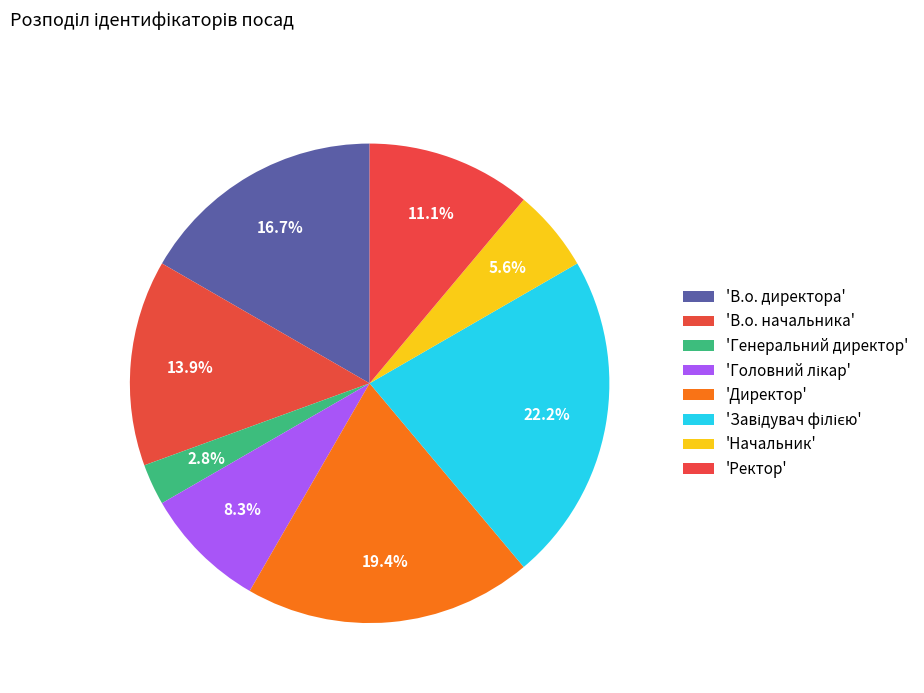

How many segments does this pie chart have?

8